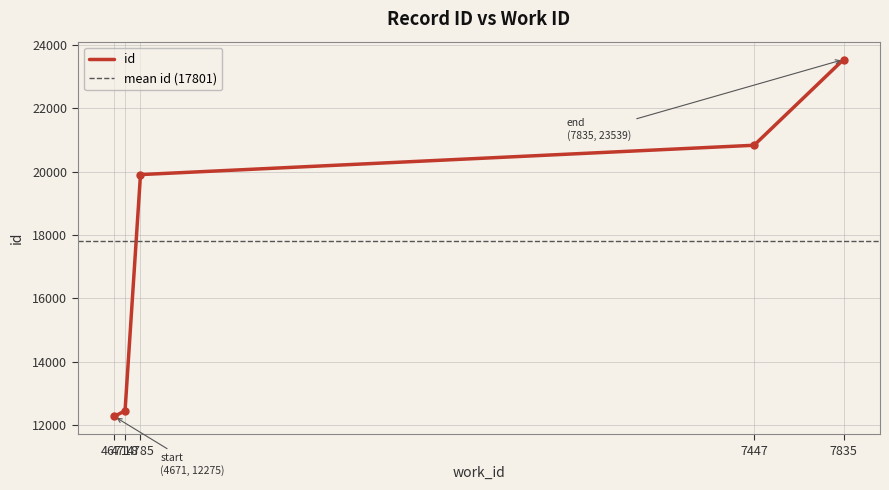

Which category has the highest value across all series?

7835